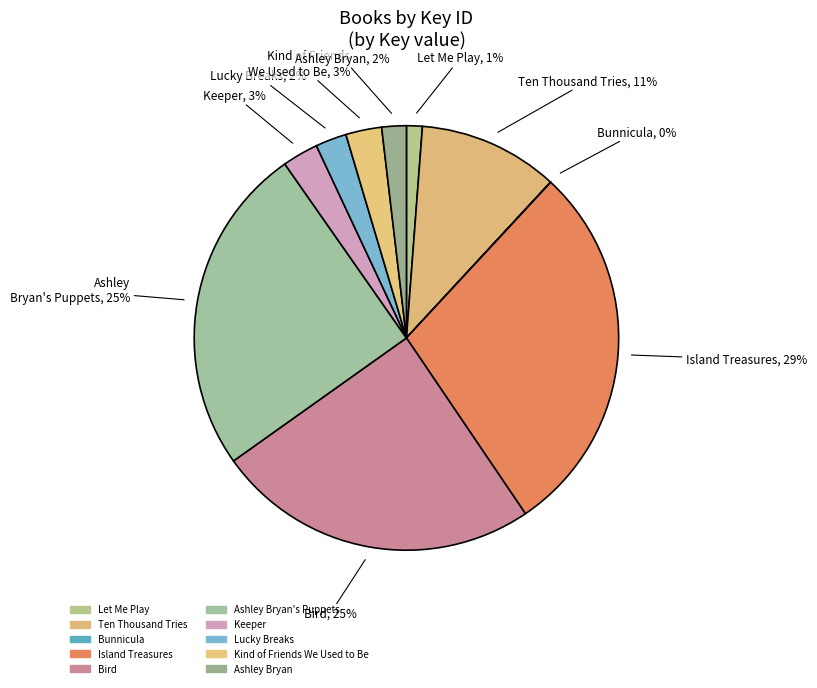

Is there any slice that represents more than half of the pie?

No